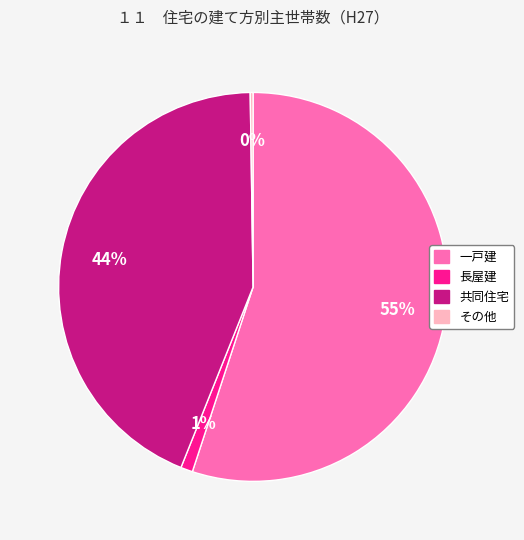

To the nearest percent, what is the difference between the 長屋建 and 一戸建 slice percentages?

54%